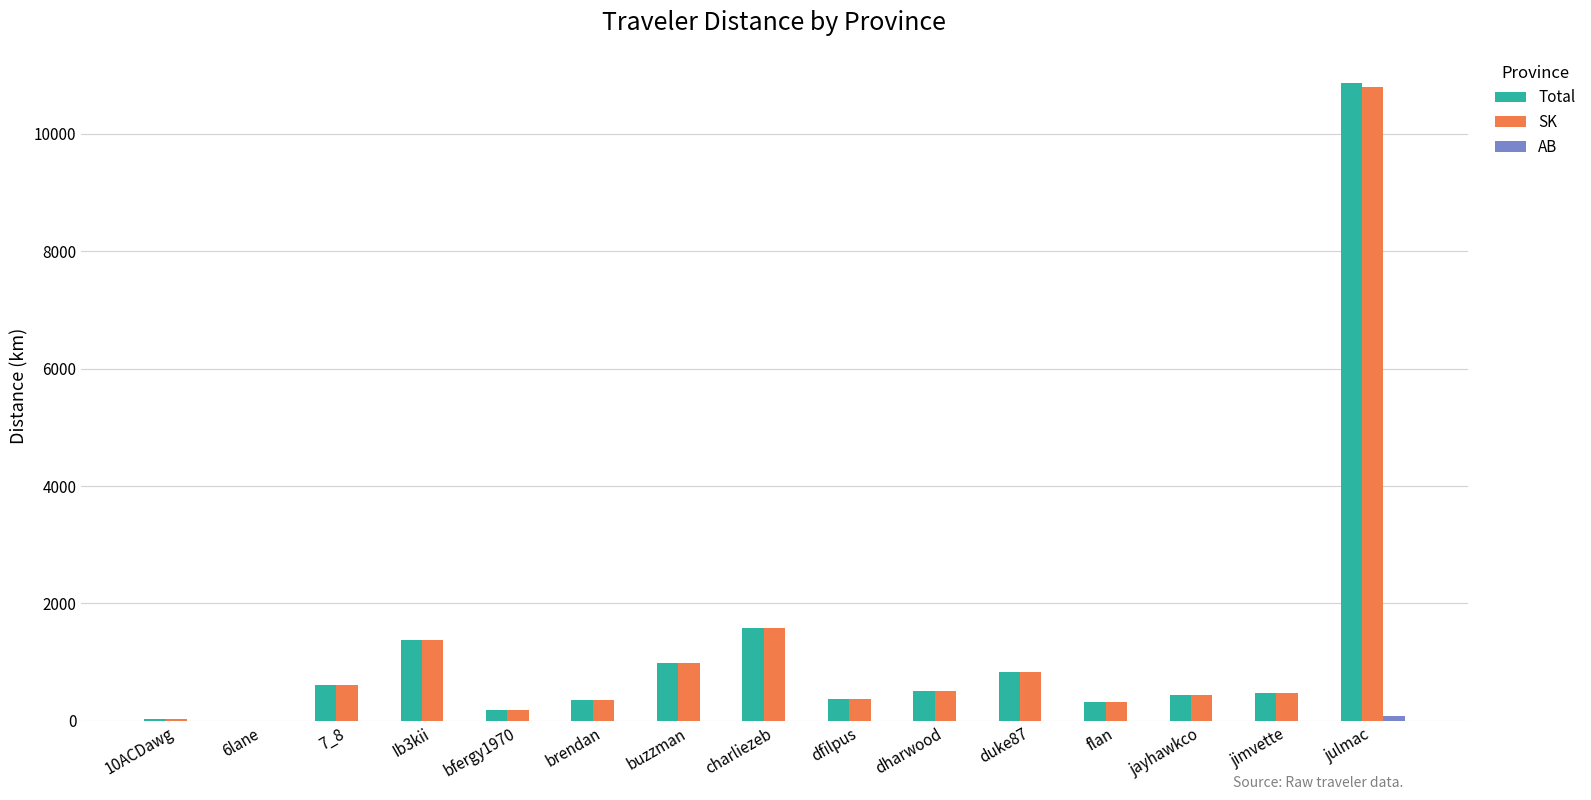

What is the sum of all SK values?

18875.4